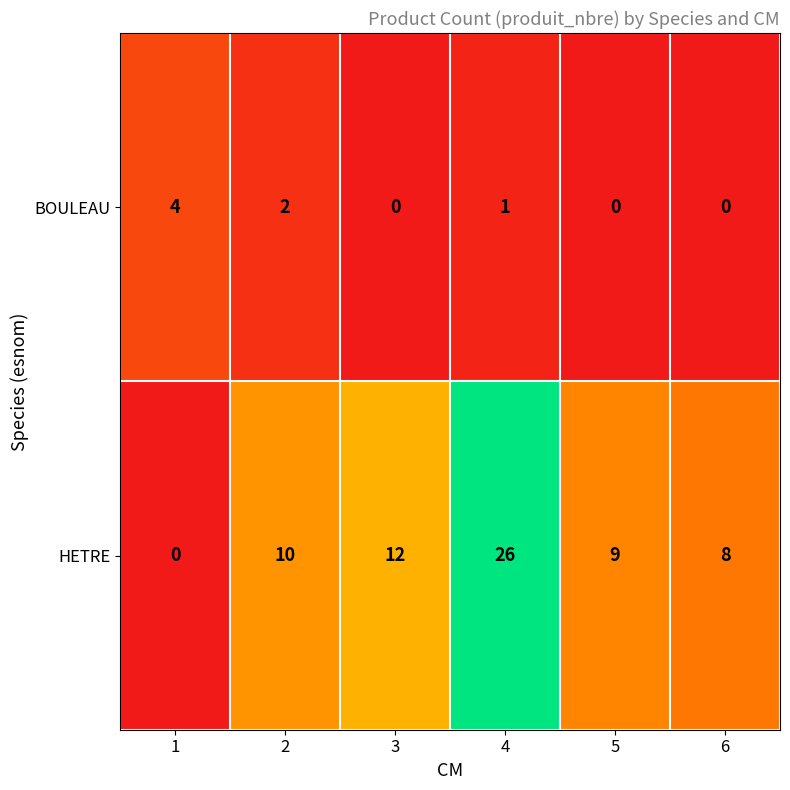

List the series in order of their peak value, lowest first.

BOULEAU, HETRE